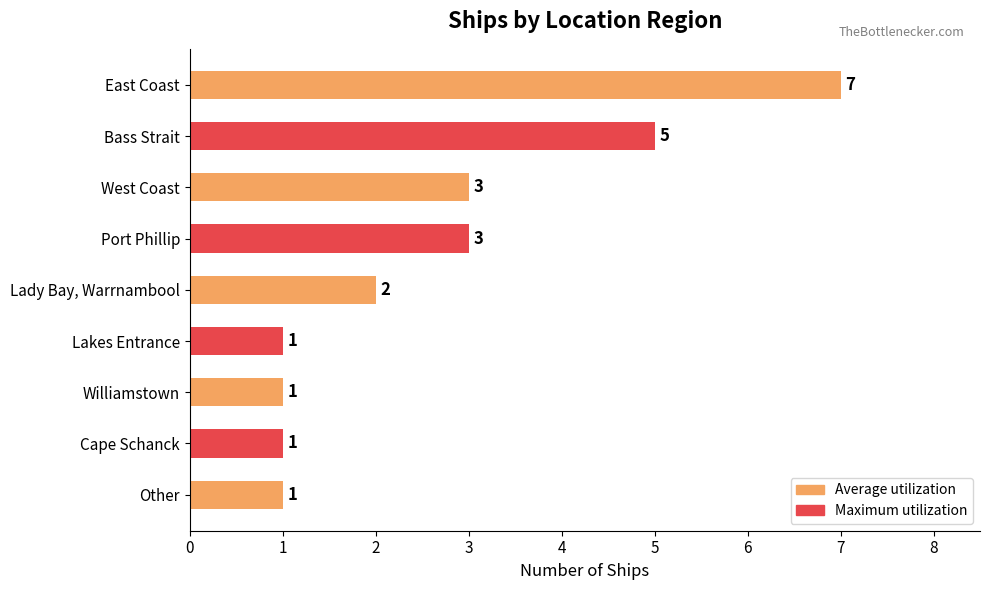

What is the ratio of the value at Bass Strait to the value at Lakes Entrance?

5.0